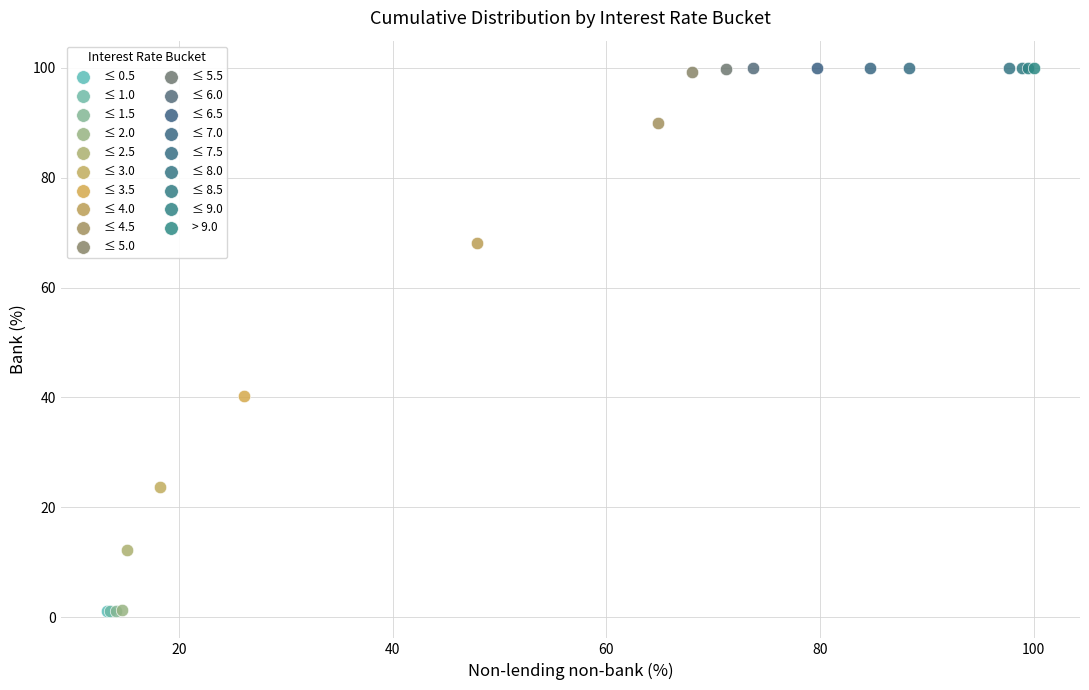

What are all the series names shown in the legend?

≤ 0.5, ≤ 1.0, ≤ 1.5, ≤ 2.0, ≤ 2.5, ≤ 3.0, ≤ 3.5, ≤ 4.0, ≤ 4.5, ≤ 5.0, ≤ 5.5, ≤ 6.0, ≤ 6.5, ≤ 7.0, ≤ 7.5, ≤ 8.0, ≤ 8.5, ≤ 9.0, > 9.0